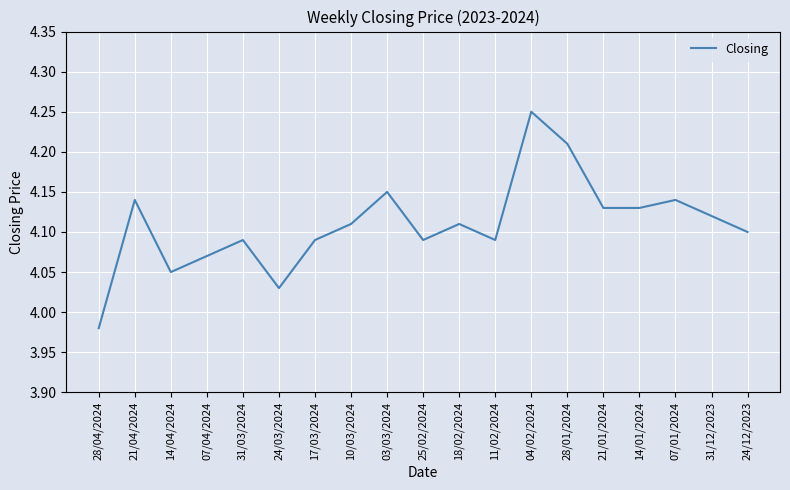

What is the ratio of the value at 10/03/2024 to the value at 17/03/2024?

1.0